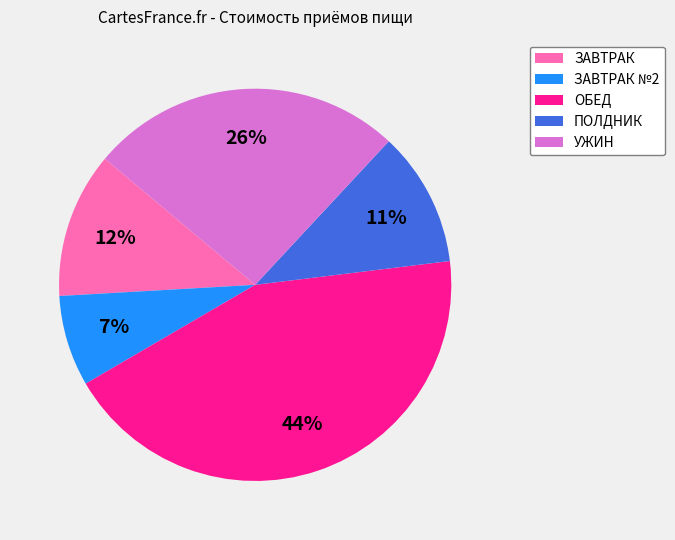

Which category has the biggest portion of the pie?

ОБЕД